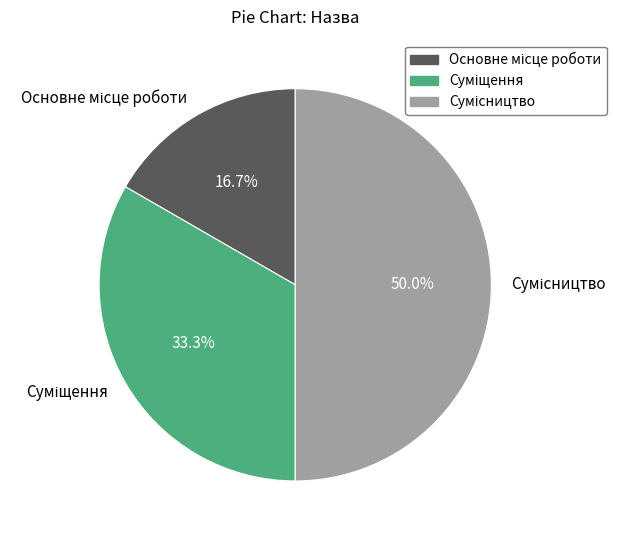

Which has a higher value, Основне місце роботи or Суміщення?

Суміщення